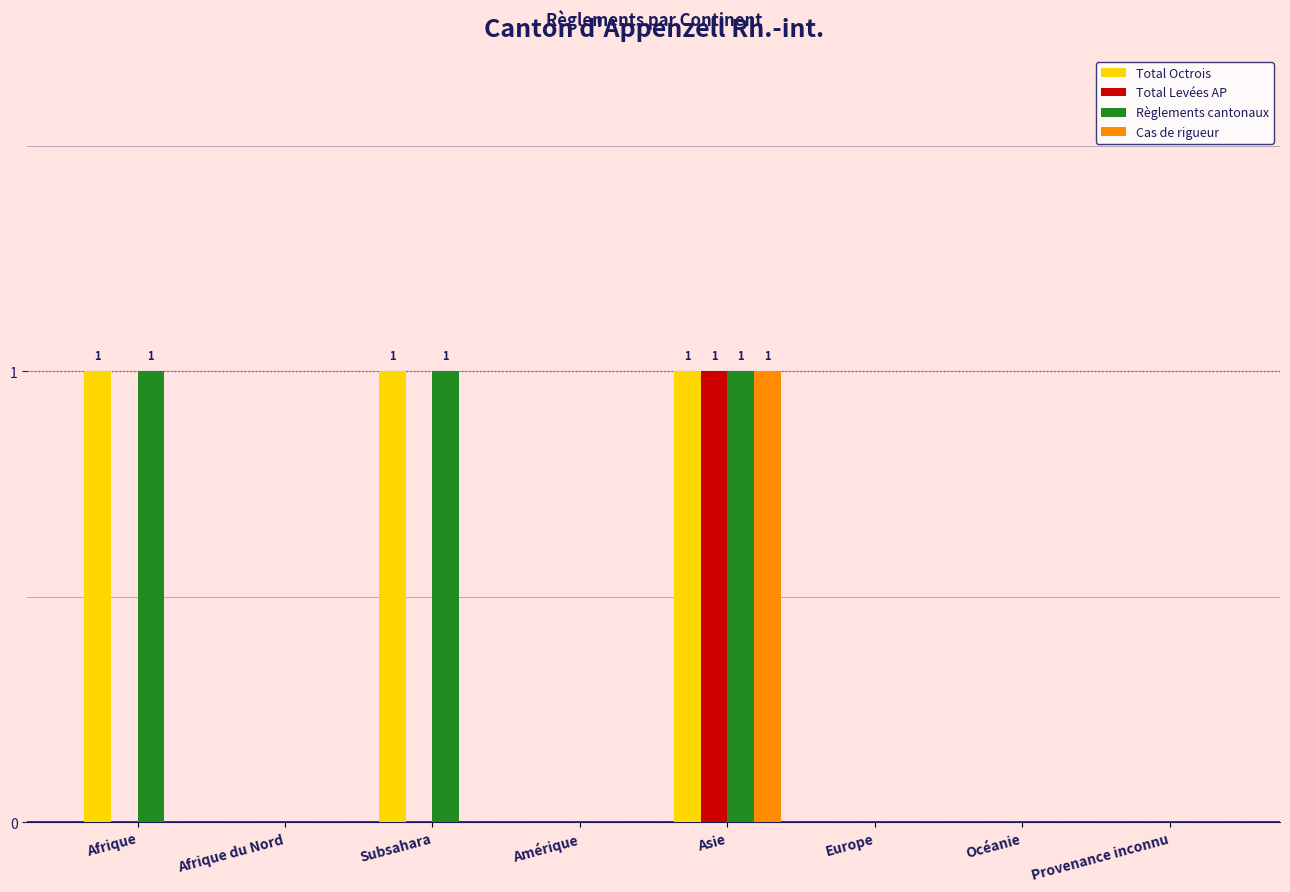

What is the sum of all Total Octrois values?

3